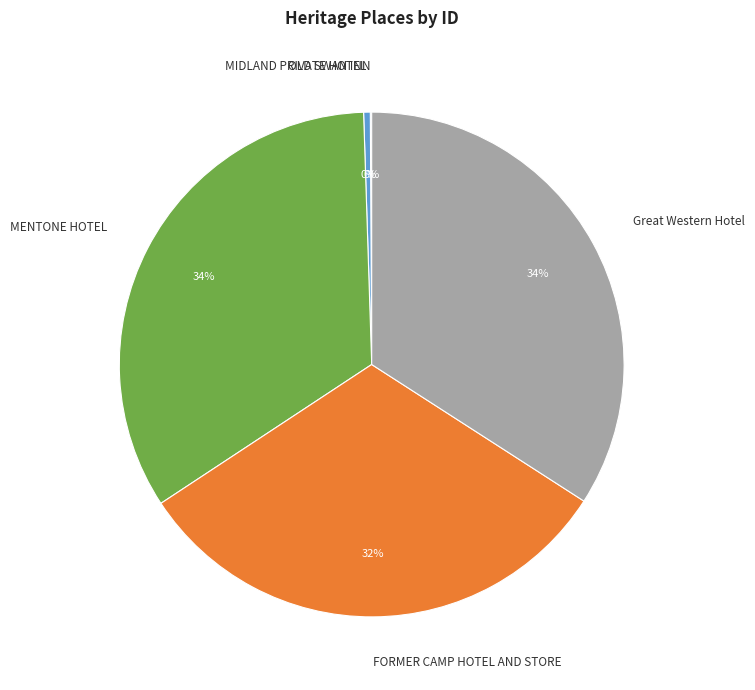

Which has a higher value, MENTONE HOTEL or MIDLAND PRIVATE HOTEL?

MENTONE HOTEL